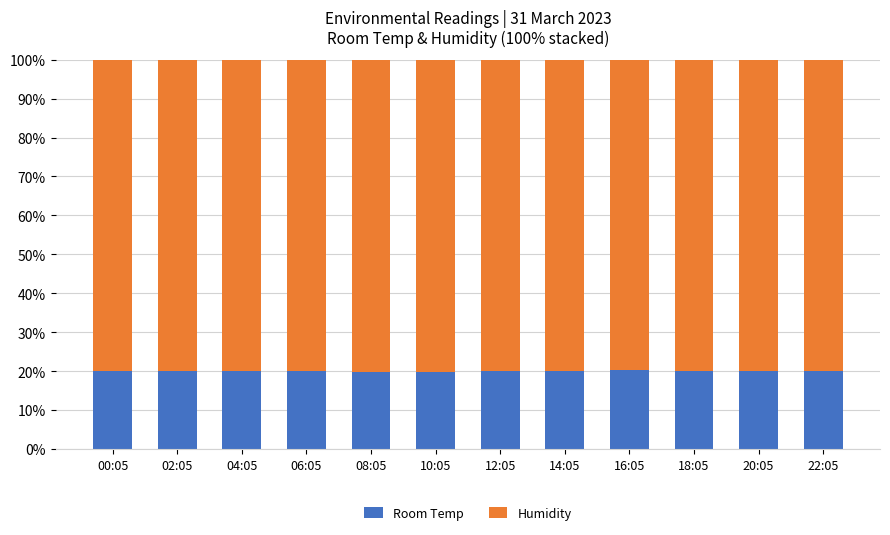

What is the sum of all Room Temp values?

239.9